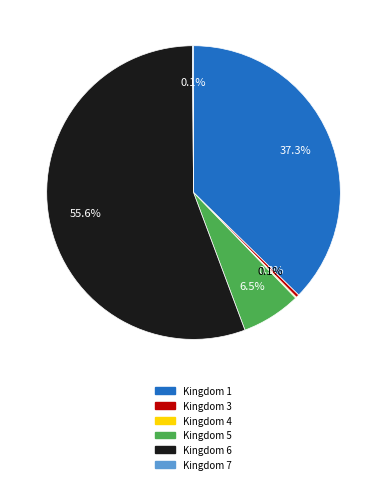

Is there a majority slice in this chart?

Yes